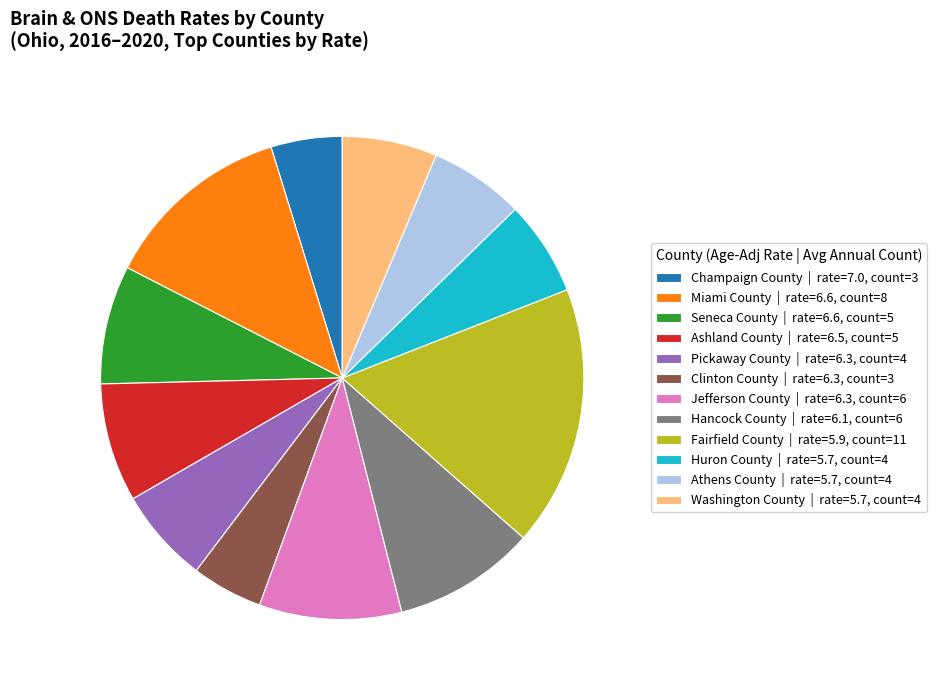

What is the ratio of the value at Seneca County to the value at Ashland County?

1.0